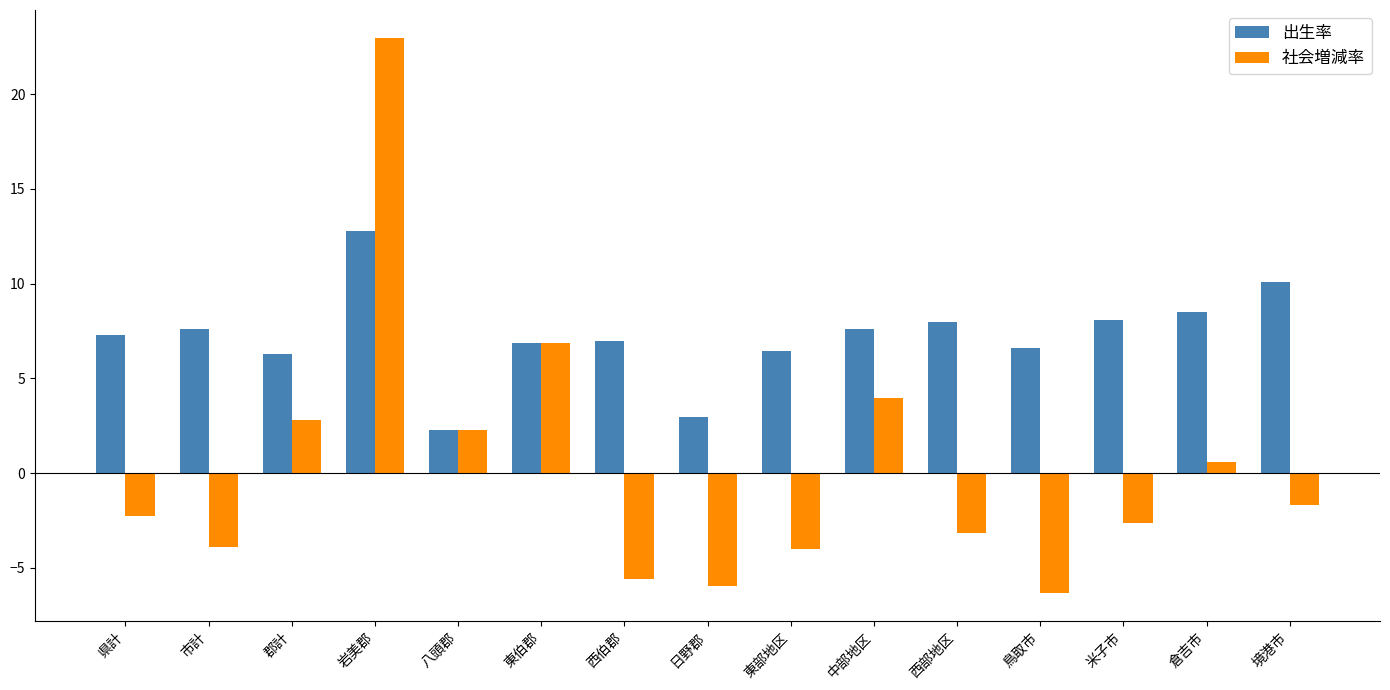

Which series changed the most between 西部地区 and 境港市?

出生率